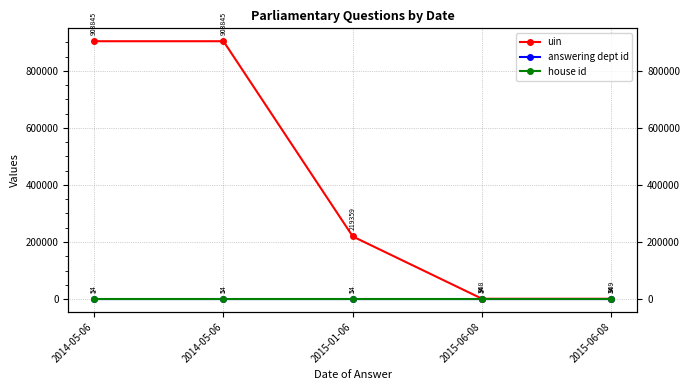

What is the lowest value of the house id series?

1